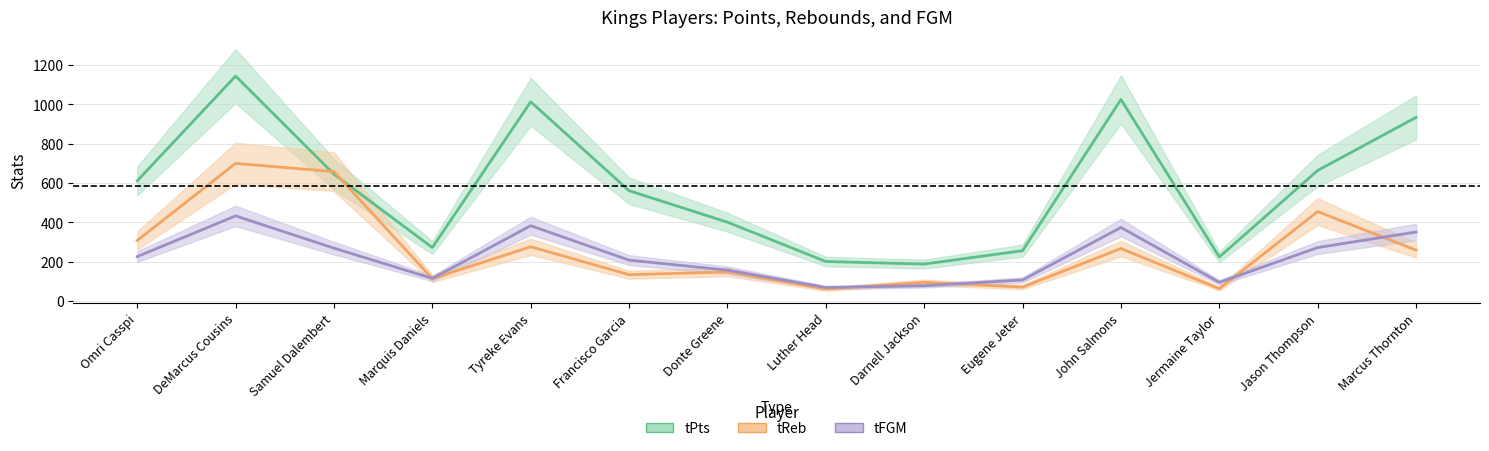

Where is the first local minimum for tPts?

Marquis Daniels